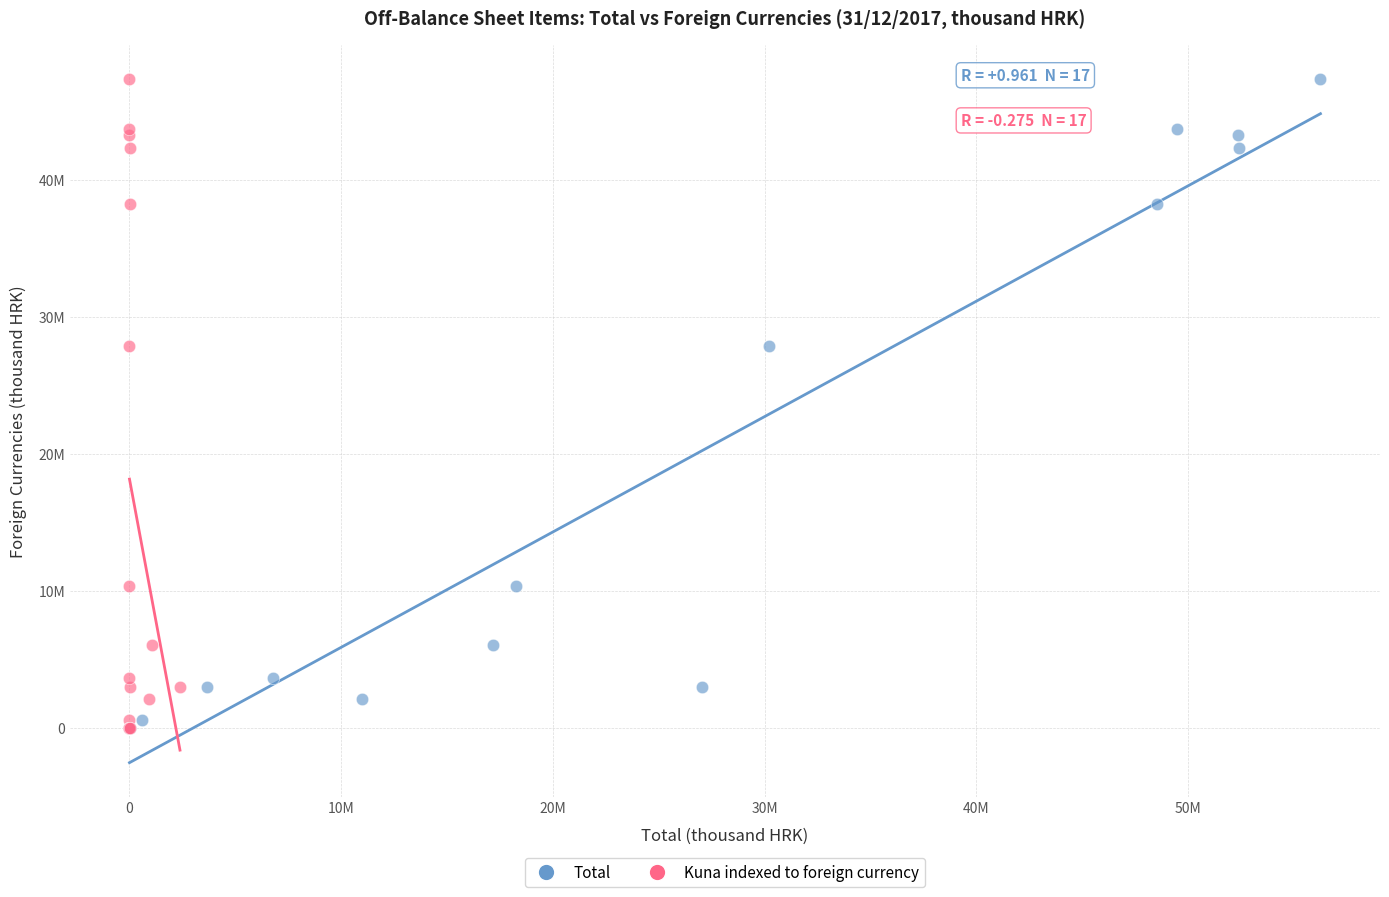

What are all the series names shown in the legend?

Total, Kuna indexed to foreign currency